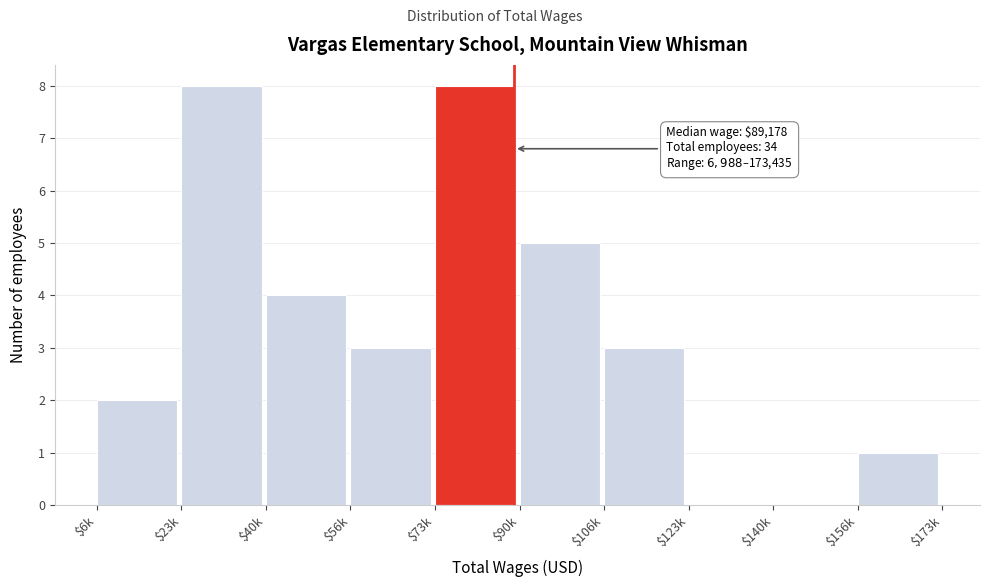

The value at $123k is 0. True or false?

True